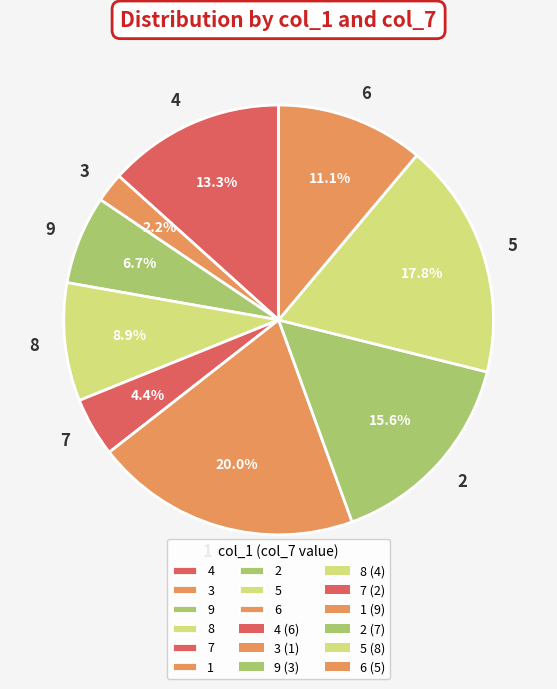

What percentage is the 4 slice, to the nearest percent?

13%